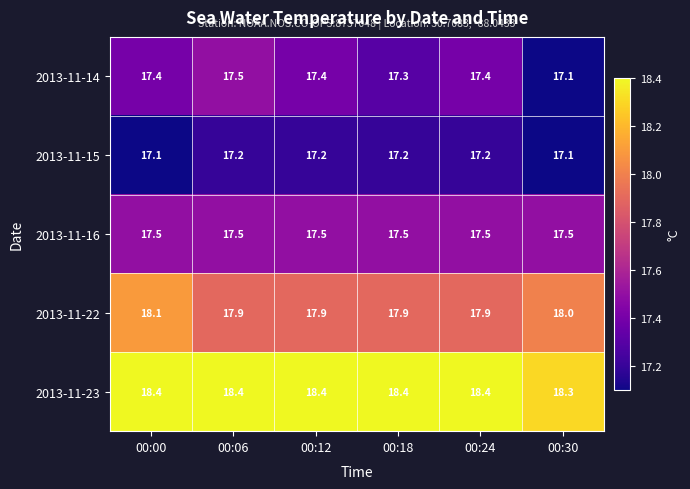

Which series changed the most between 00:18 and 00:24?

2013-11-14